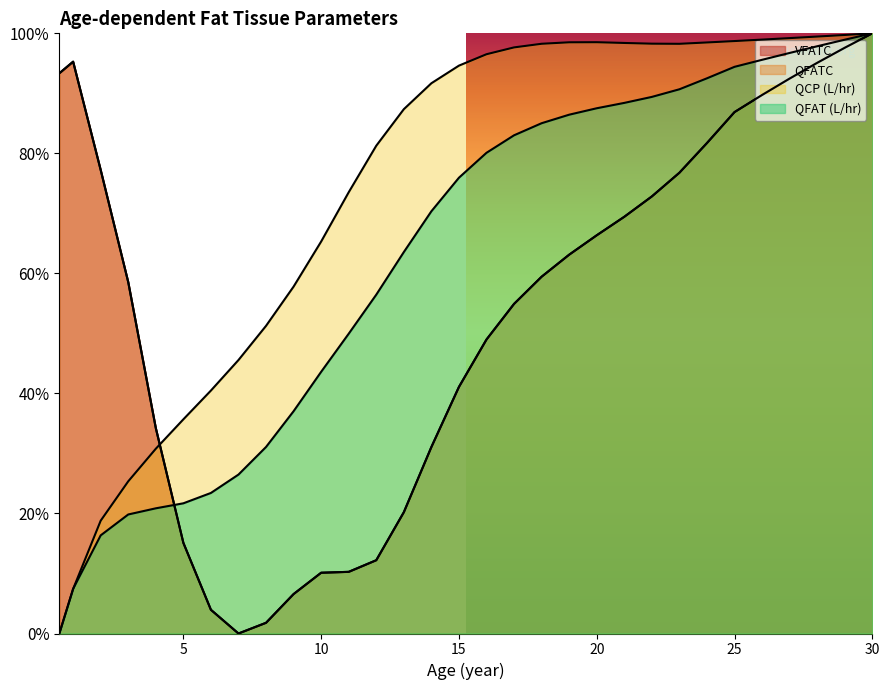

How many series are shown in this chart?

4